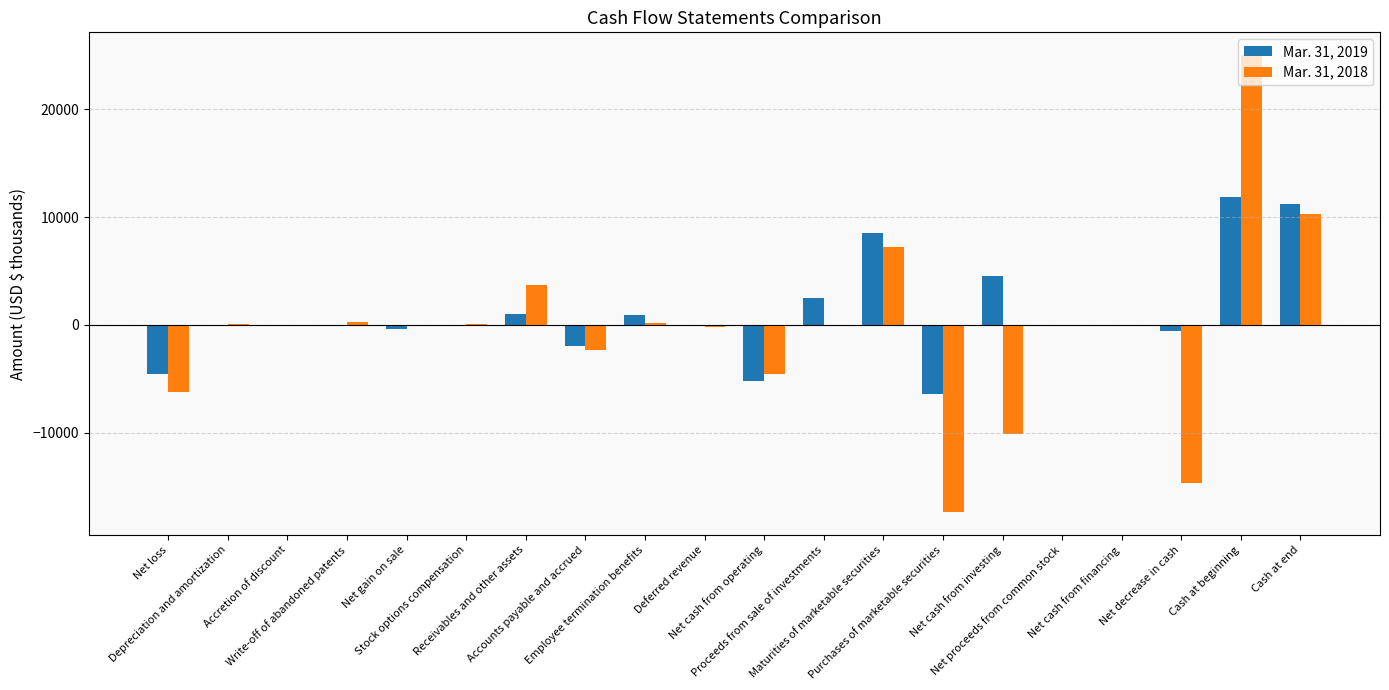

Reading left to right, extract all data points from this chart.

Mar. 31, 2019: Net loss=-4578	Depreciation and amortization=13	Accretion of discount=-116	Write-off of abandoned patents=0	Net gain on sale=-373	Stock options compensation=-19	Receivables and other assets=961	Accounts payable and accrued=-1928	Employee termination benefits=898	Deferred revenue=-30	Net cash from operating=-5172	Proceeds from sale of investments=2469	Maturities of marketable securities=8500	Purchases of marketable securities=-6419	Net cash from investing=4550	Net proceeds from common stock=11	Net cash from financing=11	Net decrease in cash=-611	Cash at beginning=11870	Cash at end=11259
Mar. 31, 2018: Net loss=-6270	Depreciation and amortization=64	Accretion of discount=-24	Write-off of abandoned patents=267	Net gain on sale=0	Stock options compensation=47	Receivables and other assets=3679	Accounts payable and accrued=-2315	Employee termination benefits=168	Deferred revenue=-184	Net cash from operating=-4568	Proceeds from sale of investments=0	Maturities of marketable securities=7225	Purchases of marketable securities=-17389	Net cash from investing=-10164	Net proceeds from common stock=1	Net cash from financing=1	Net decrease in cash=-14731	Cash at beginning=25033	Cash at end=10302